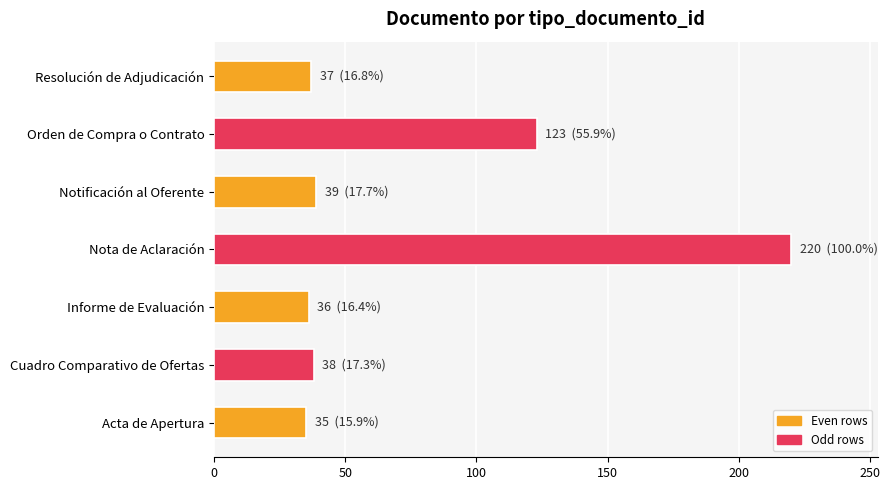

True or false: the data shows 163 at Orden de Compra o Contrato.

False